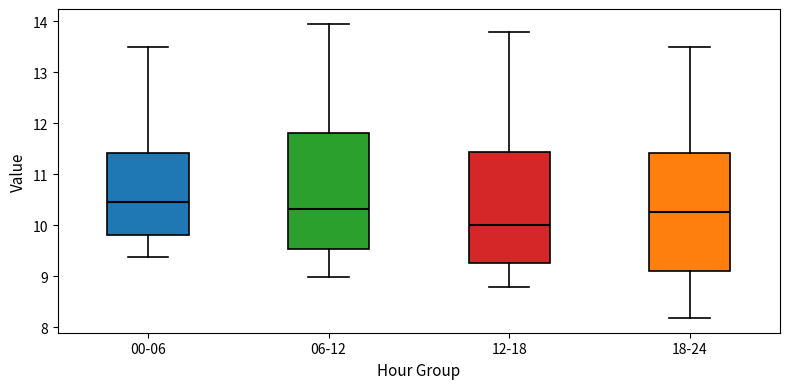

Reading left to right, read every box against the y-axis: the position of its median line, the range the box covers, and the ends of its whiskers. The values are not printed on the chart, so give them approximately, as read against the axis.

00-06: median 10.4, box 9.8 to 11.4, whiskers 9.4 to 13.5
06-12: median 10.3, box 9.5 to 11.8, whiskers 9.0 to 14.0
12-18: median 10.0, box 9.3 to 11.4, whiskers 8.8 to 13.8
18-24: median 10.3, box 9.1 to 11.4, whiskers 8.2 to 13.5